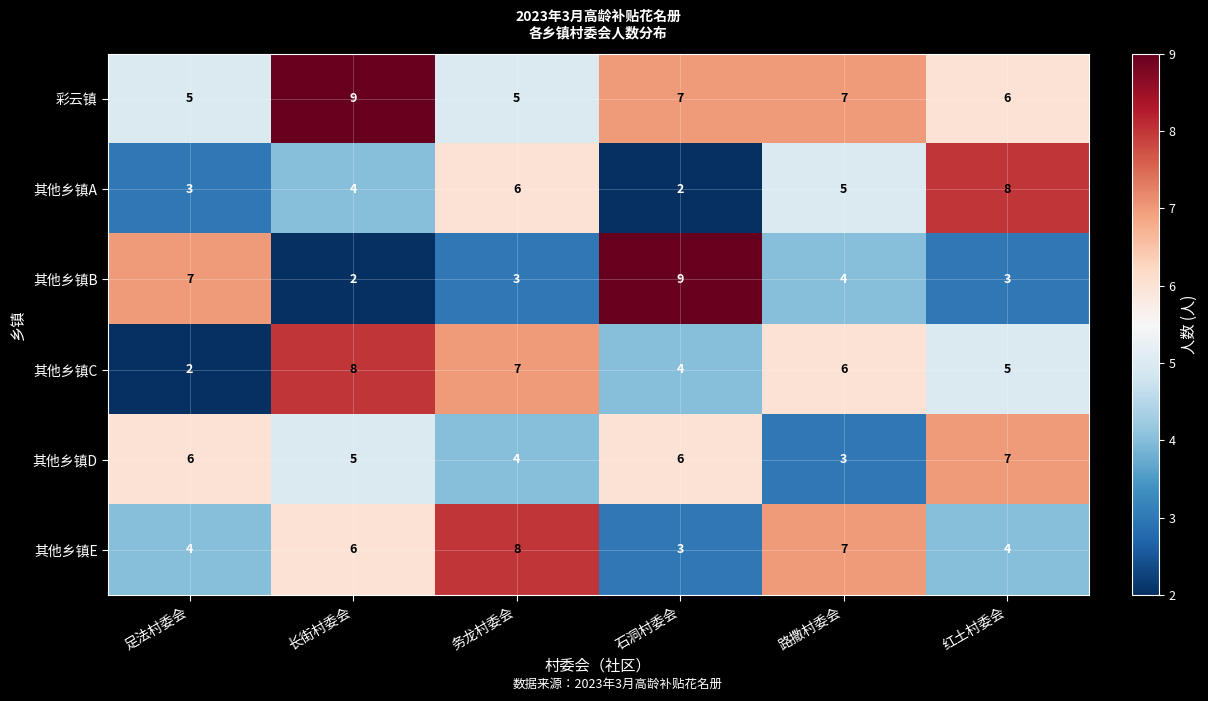

What is the sum of all 其他乡镇B values?

28